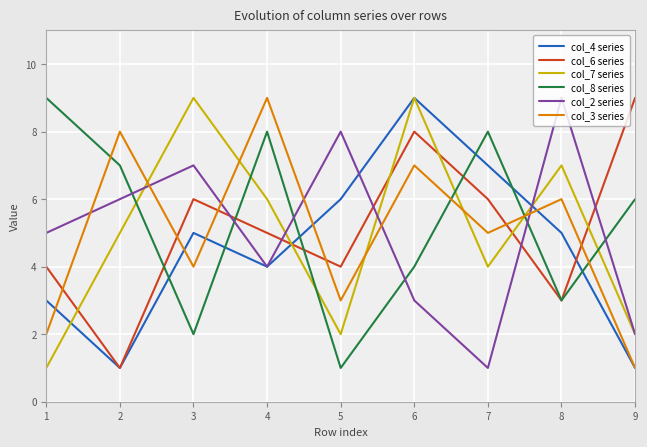

True or false: col_8 series and col_3 series intersect in this chart.

True